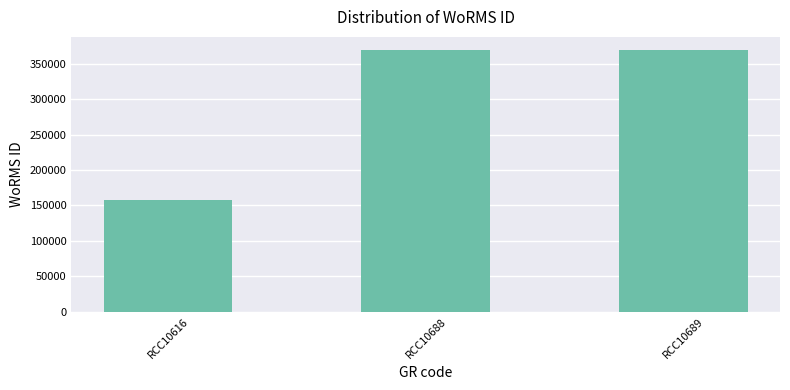

Is it true that the value at RCC10689 is 483851?

False